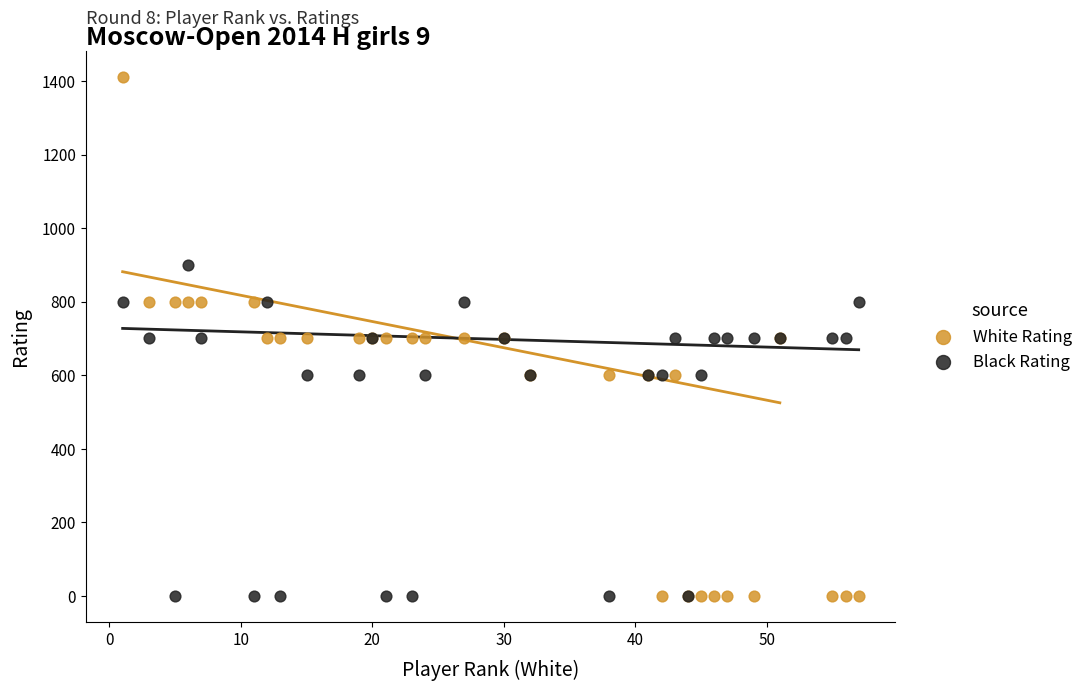

Which series has the widest spread of Y values?

White Rating